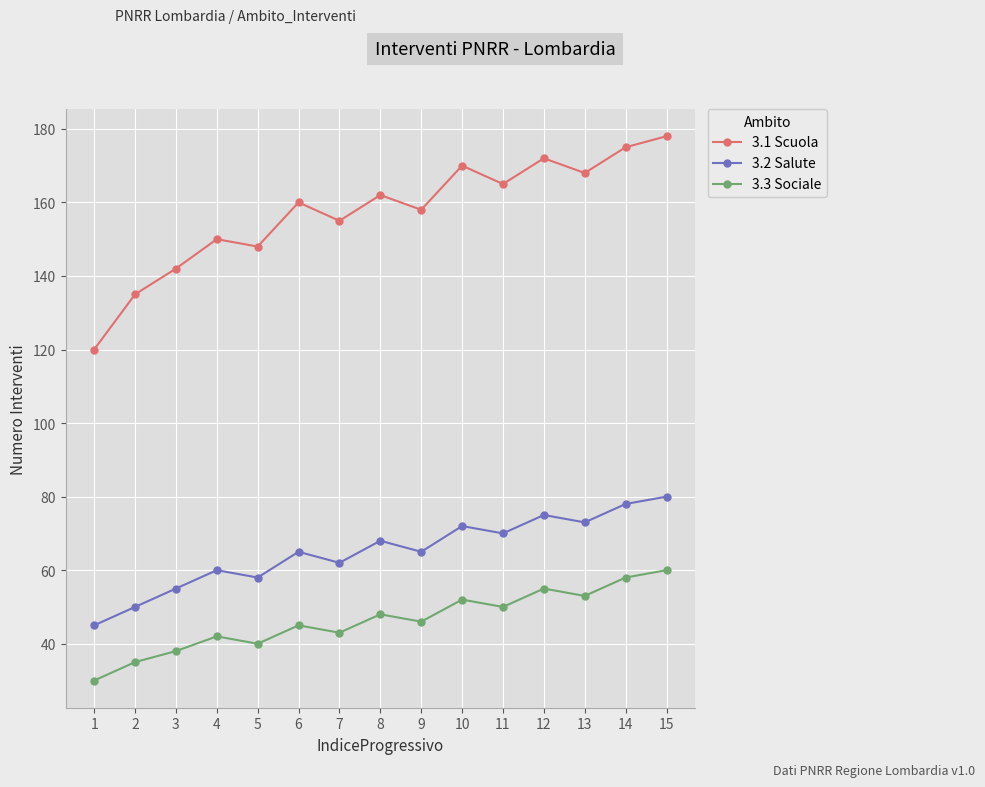

The 3.1 Scuola series shows 51 at 3. True or false?

False